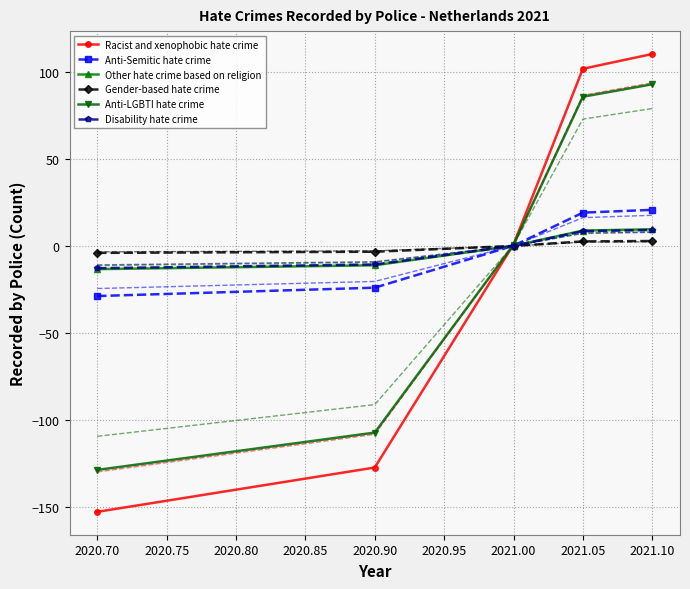

What is the average value of the Racist and xenophobic hate crime series?

-13.4